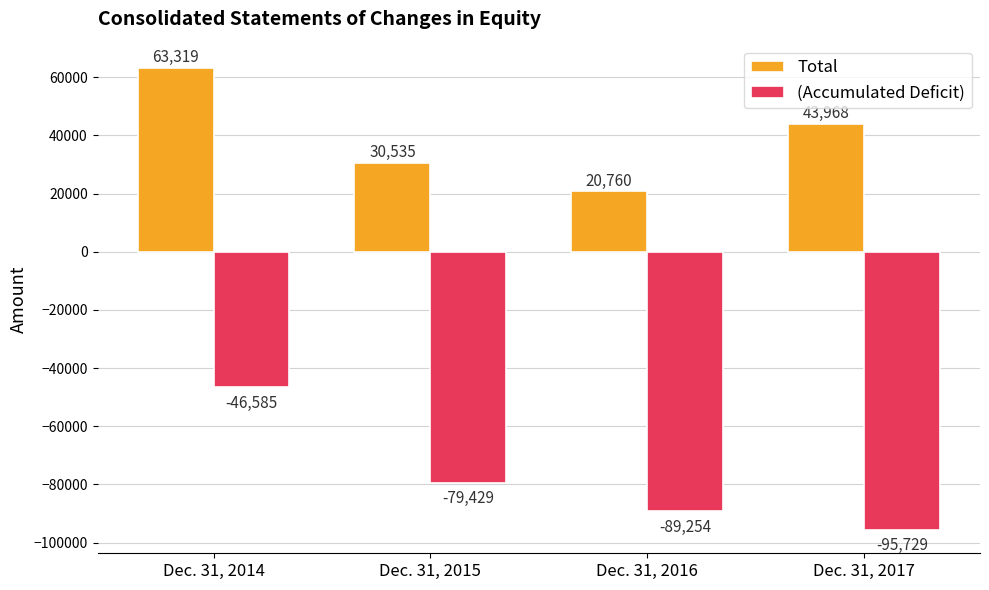

At which category is the sum across all series the highest?

Dec. 31, 2014